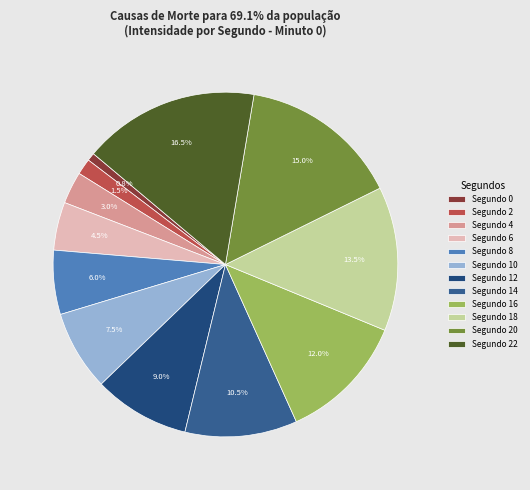

How many segments does this pie chart have?

12